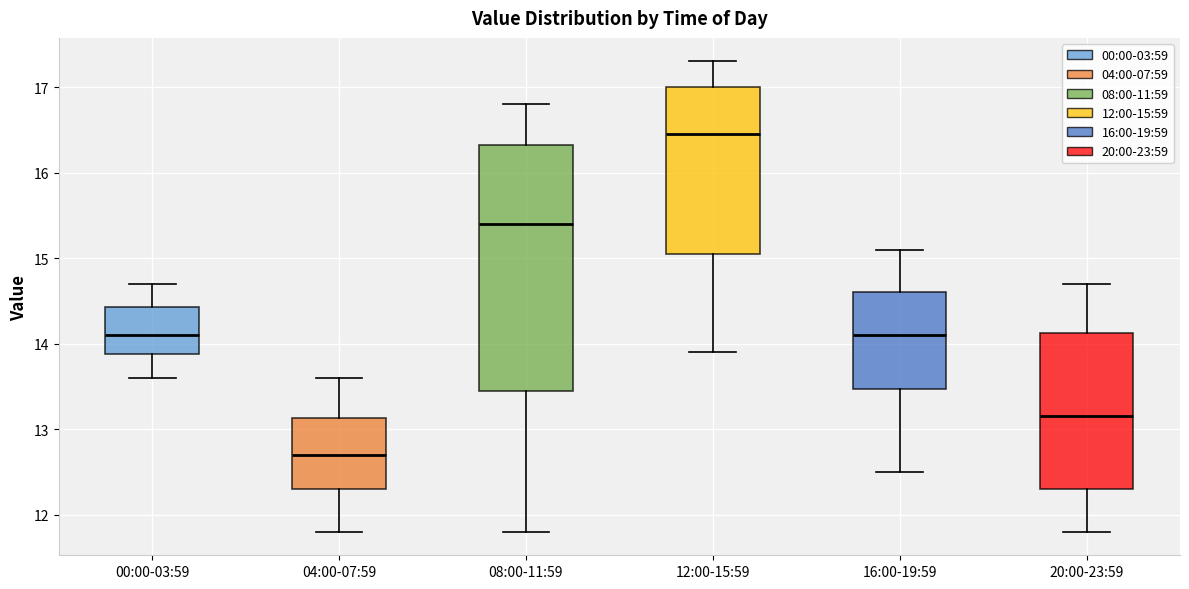

Reading left to right, read every box against the y-axis: the position of its median line, the range the box covers, and the ends of its whiskers. The values are not printed on the chart, so give them approximately, as read against the axis.

00:00-03:59: median 14.1, box 13.9 to 14.4, whiskers 13.6 to 14.7
04:00-07:59: median 12.7, box 12.3 to 13.1, whiskers 11.8 to 13.6
08:00-11:59: median 15.4, box 13.5 to 16.3, whiskers 11.8 to 16.8
12:00-15:59: median 16.5, box 15.1 to 17.0, whiskers 13.9 to 17.3
16:00-19:59: median 14.1, box 13.5 to 14.6, whiskers 12.5 to 15.1
20:00-23:59: median 13.2, box 12.3 to 14.1, whiskers 11.8 to 14.7